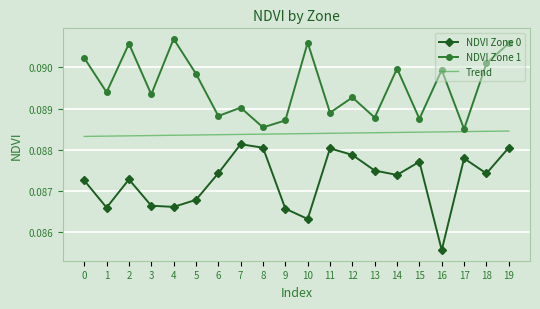

What is the value of the NDVI Zone 1 point at the 12th from the left?

0.1